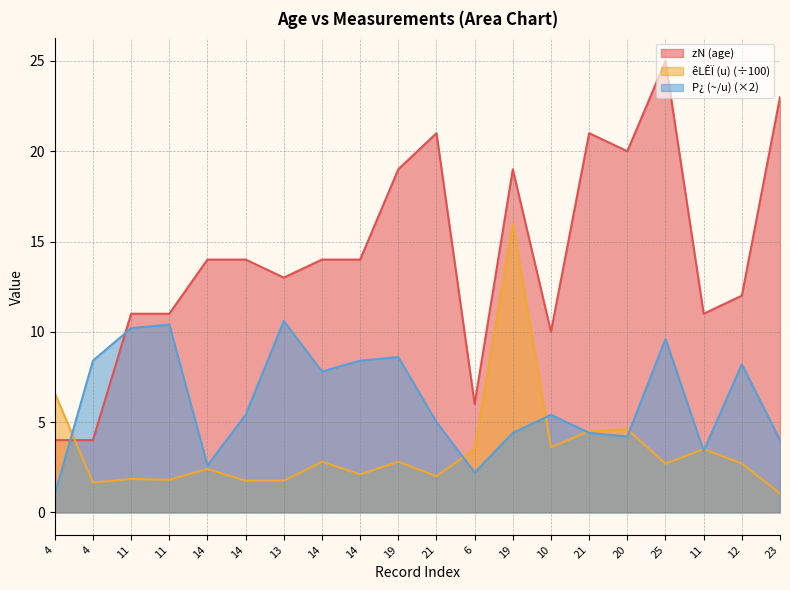

Which series ends up on top after the final intersection of zN (age) and P¿ (~/u)?

zN (age)